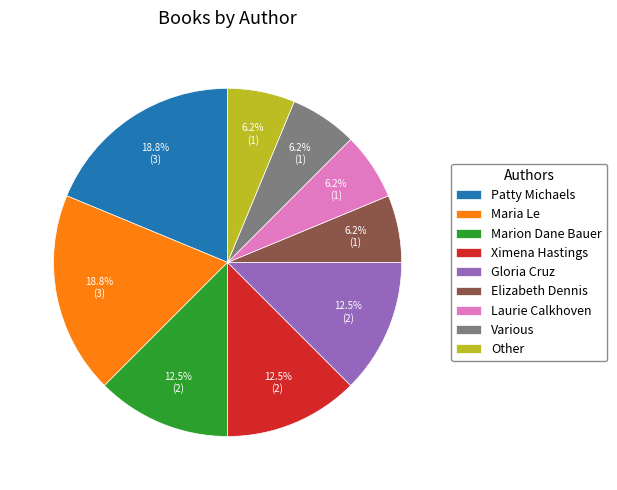

Is Ximena Hastings the majority of the pie?

No